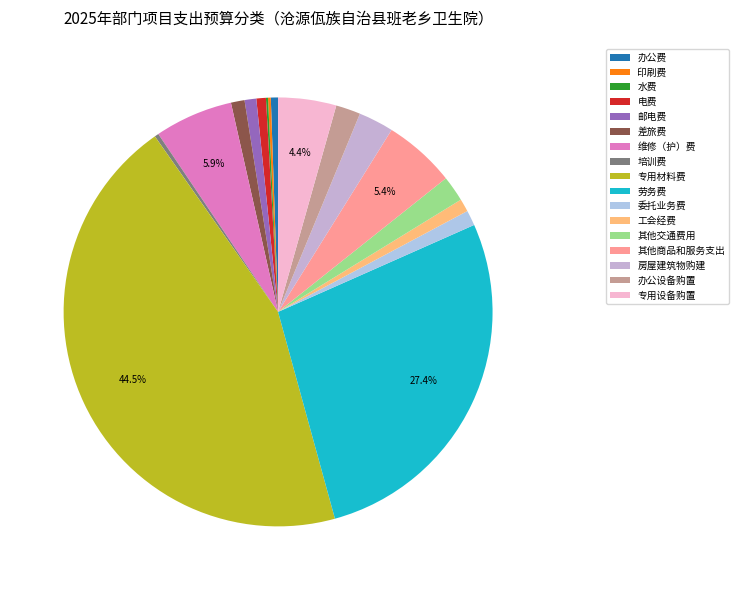

Count the number of slices in the pie.

17